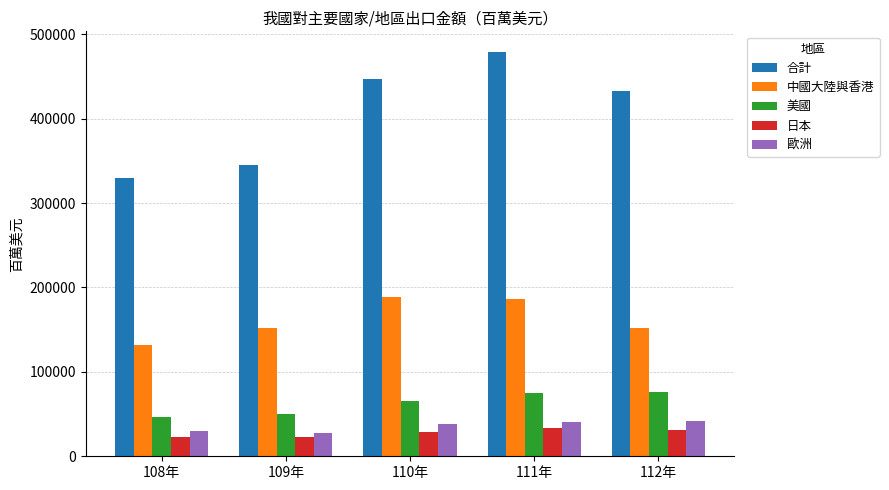

What is the total value across all series at 110年?

768622.2